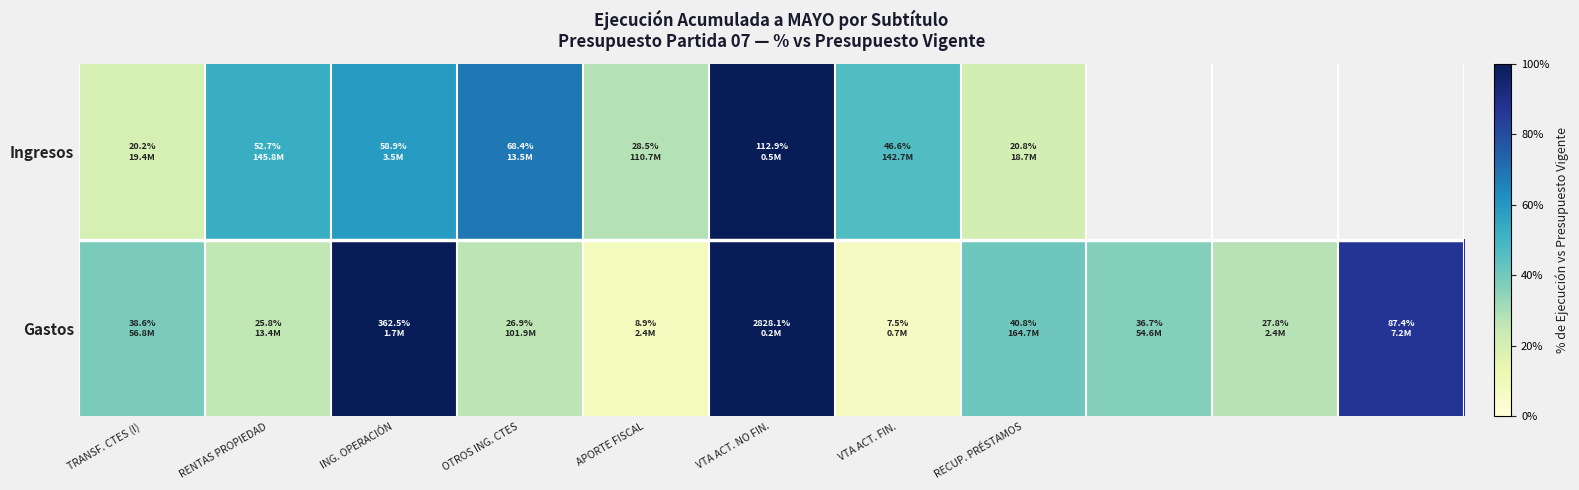

At which category is the sum across all series the highest?

VTA ACT. NO FIN.